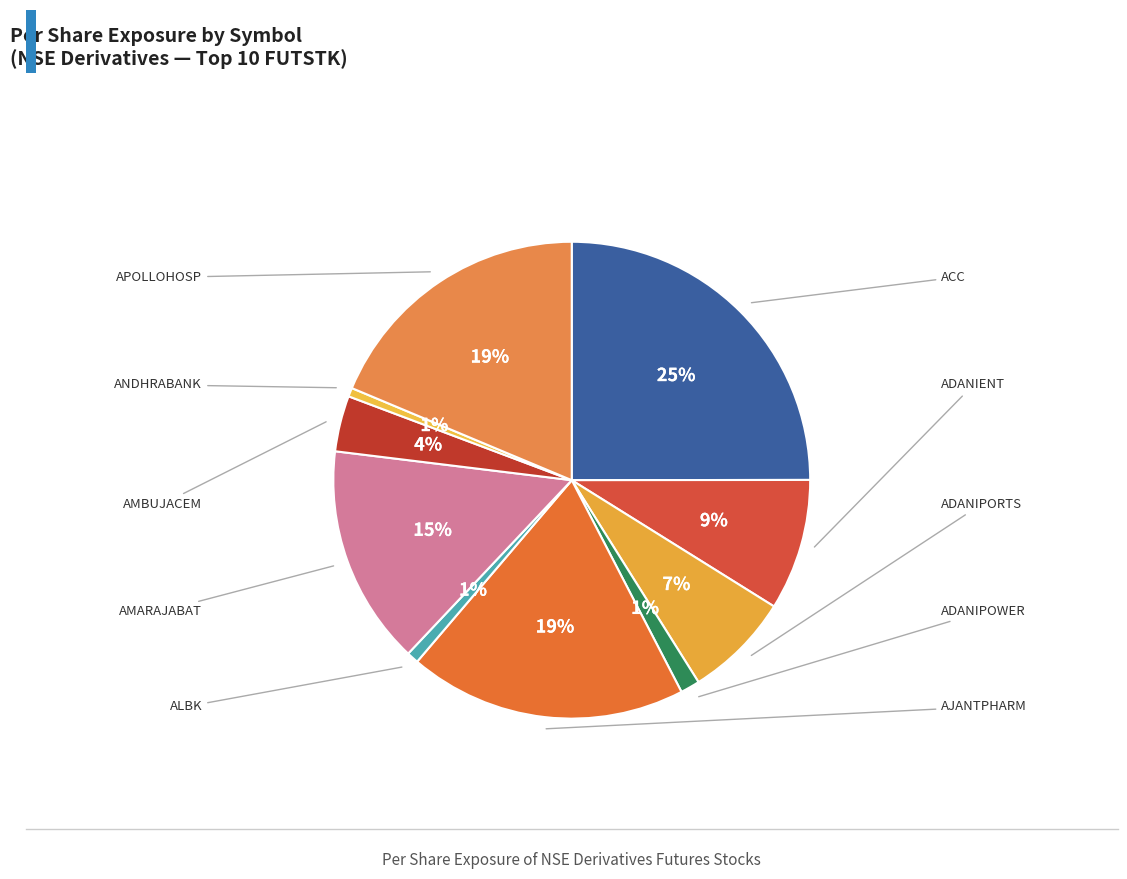

To the nearest percent, what is the difference between the largest and smallest slice percentages?

24%